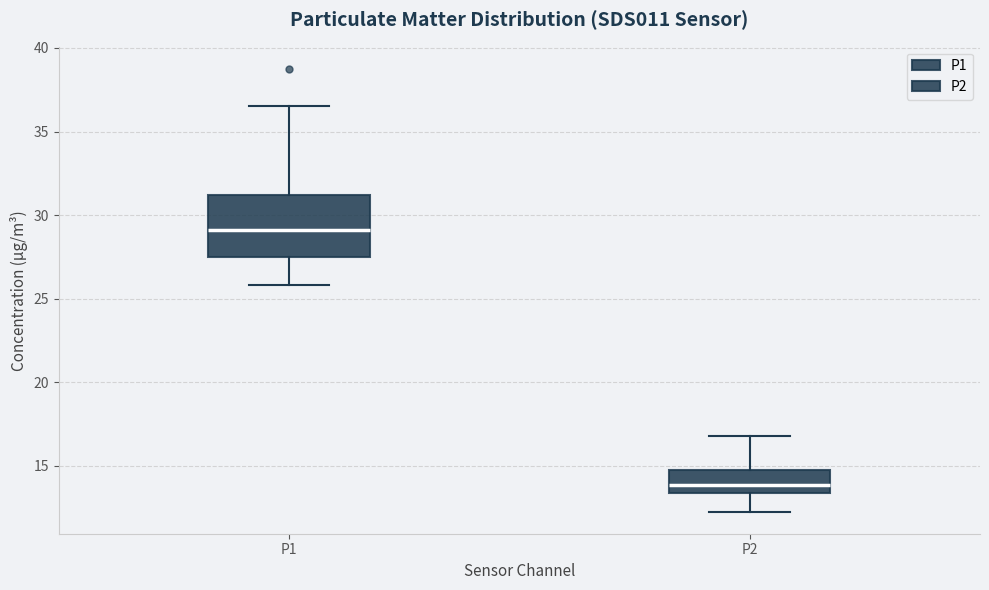

Where does the upper whisker of the box for P1 end on the y-axis? The values are not printed on the chart, so give them approximately, as read against the axis.

36.5